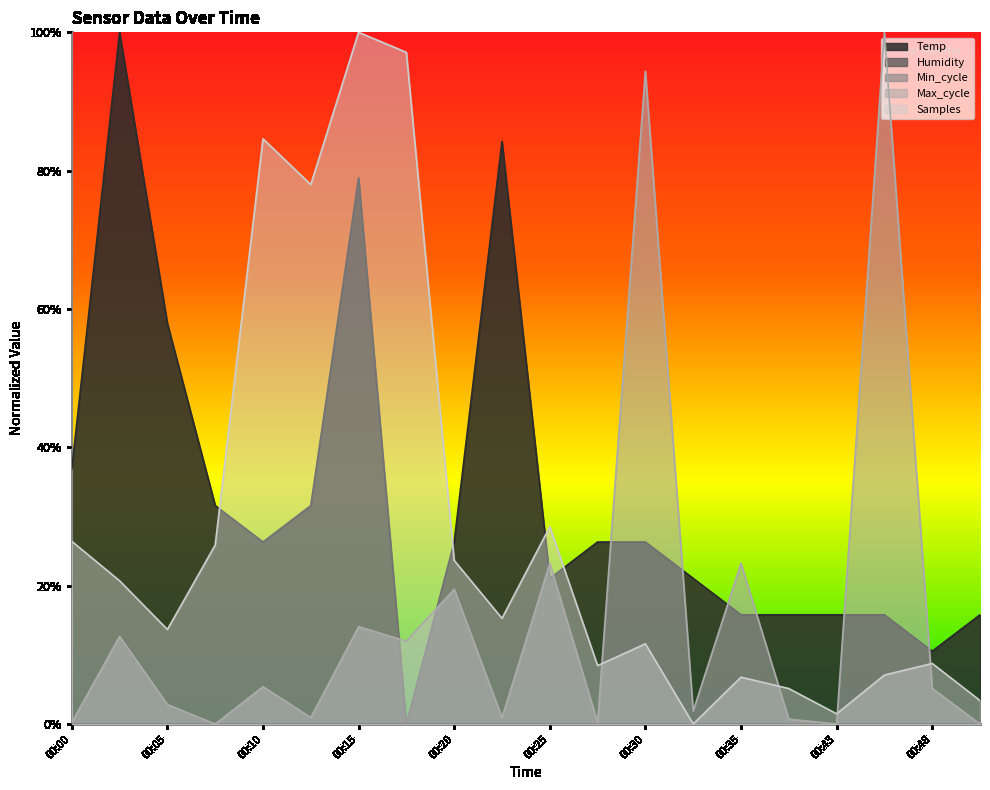

Between 00:10 and 00:43, which series saw the biggest shift?

Samples